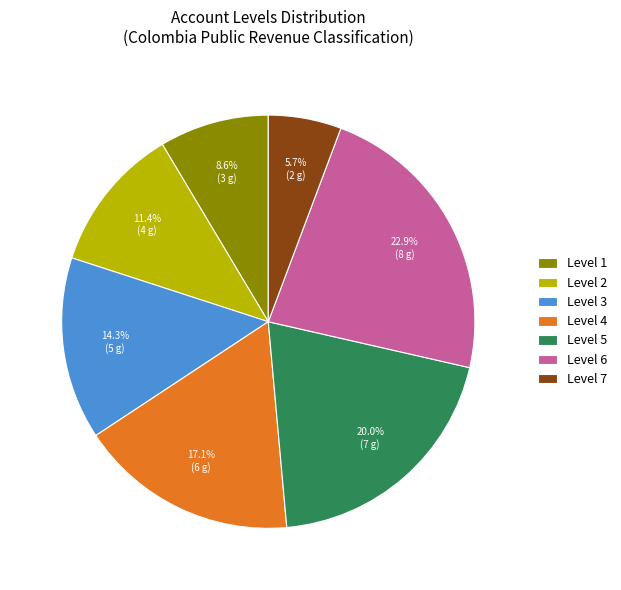

Is there any slice that represents more than half of the pie?

No